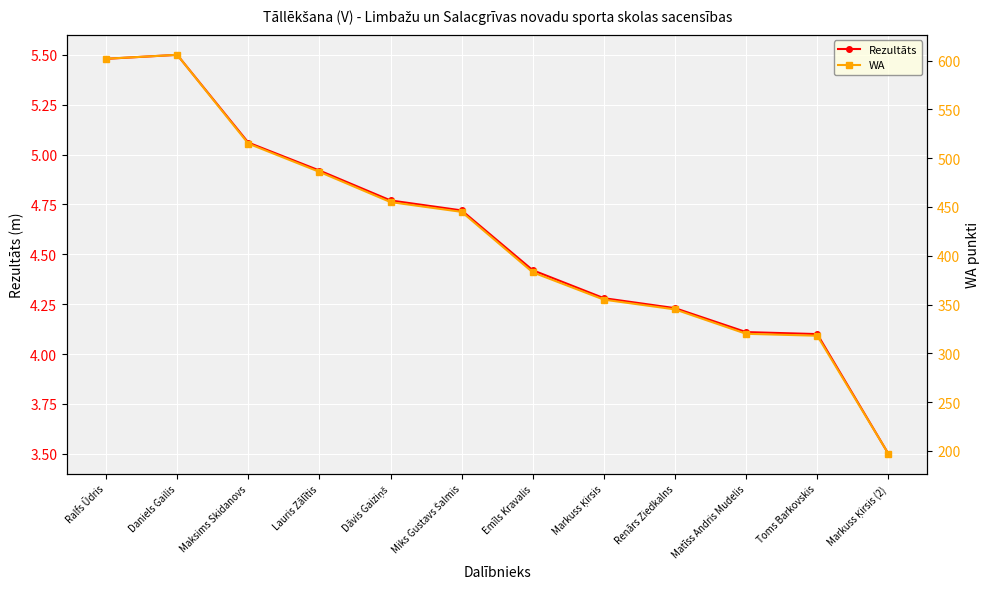

Reading left to right, transcribe all the data shown in this chart.

Rezultāts: 5.5	5.5	5.1	4.9	4.8	4.7	4.4	4.3	4.2	4.1	4.1	3.5
WA: 602.0	606.0	515.0	486.0	455.0	445.0	383.0	355.0	345.0	320.0	318.0	197.0